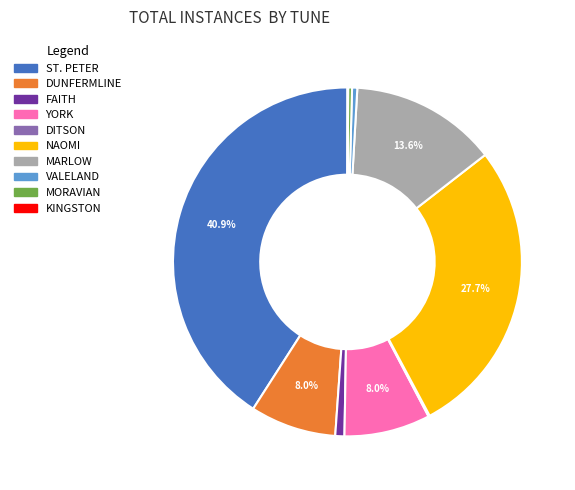

What is the ratio of the value at MARLOW to the value at FAITH?

16.1